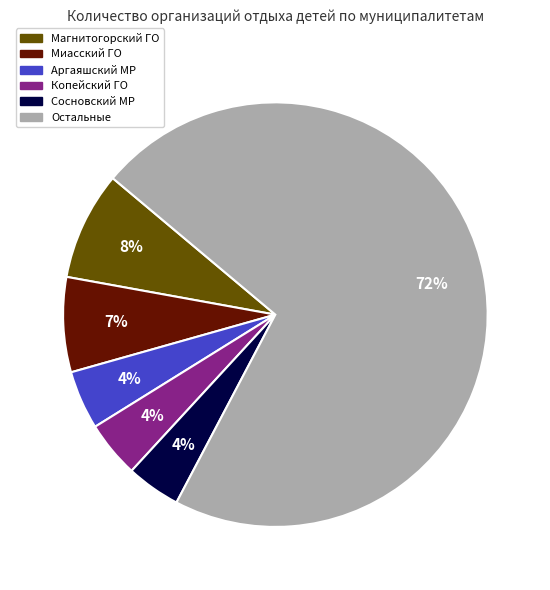

To the nearest percent, what is the average slice percentage?

17%